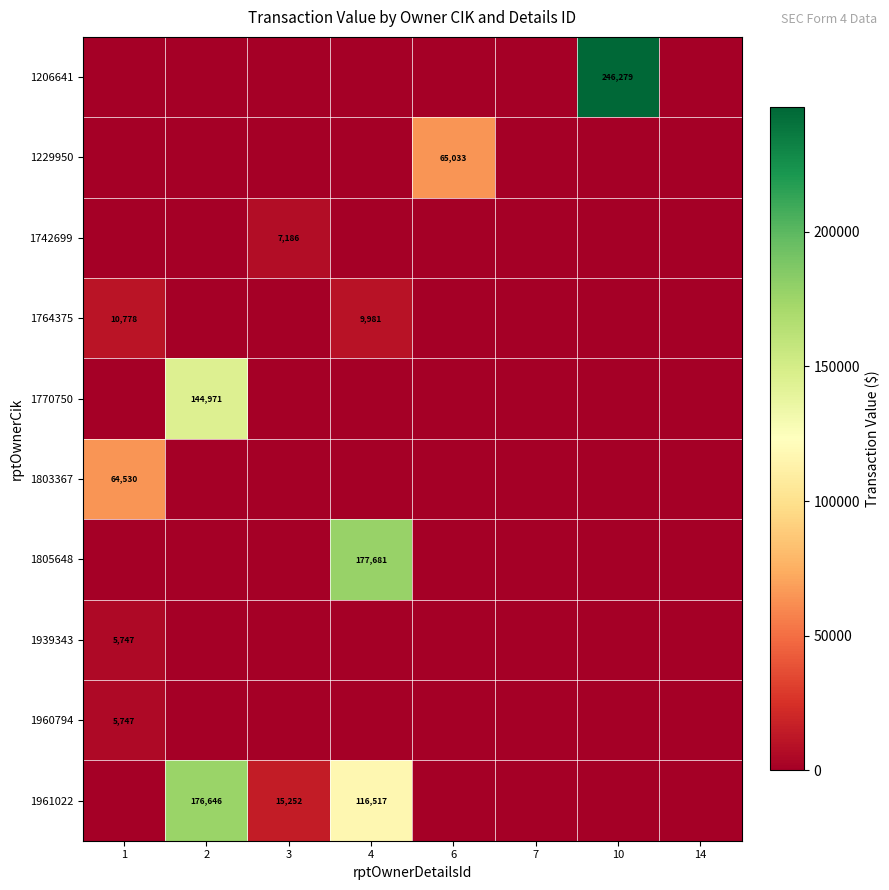

Count the number of categories in the chart.

8